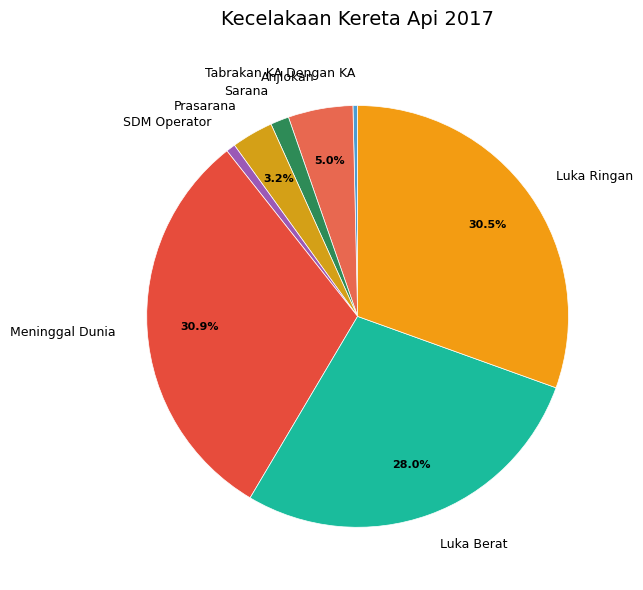

To the nearest percent, what is the difference between the largest and smallest slice percentages?

30%